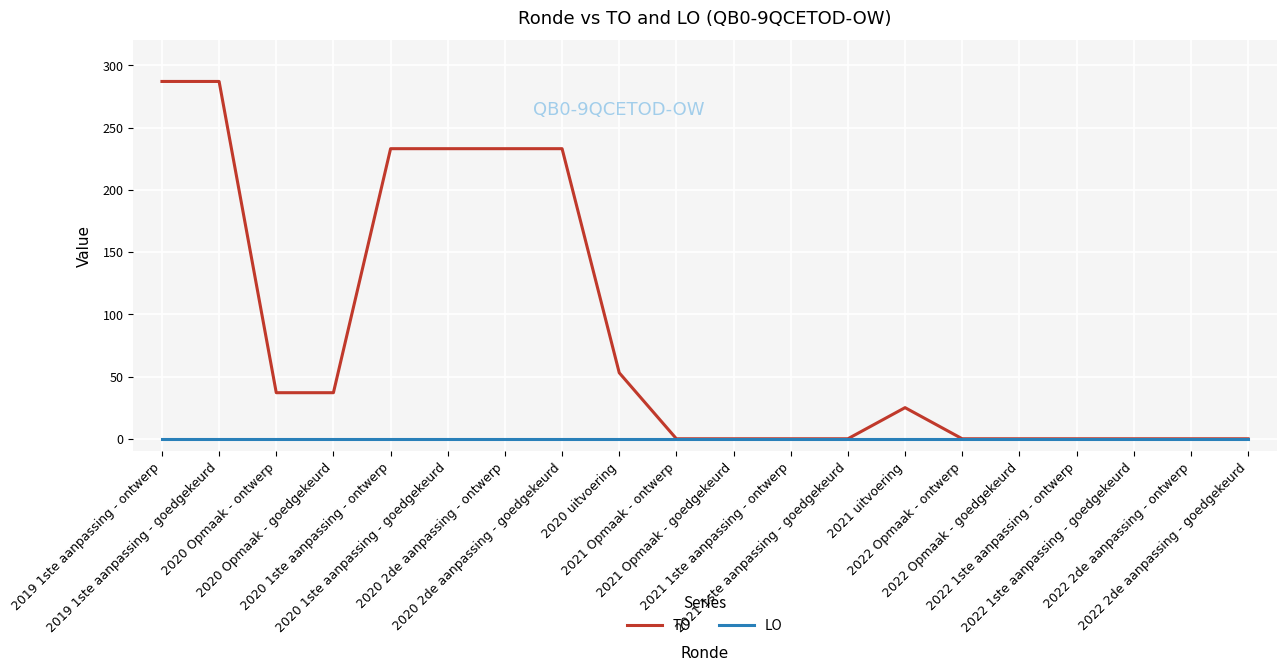

List the series in order of their overall mean, lowest first.

LO, TO